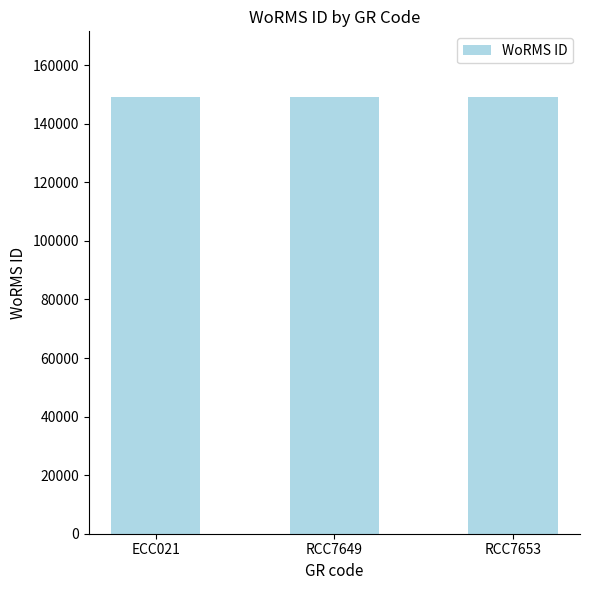

Are the bars horizontal?

No